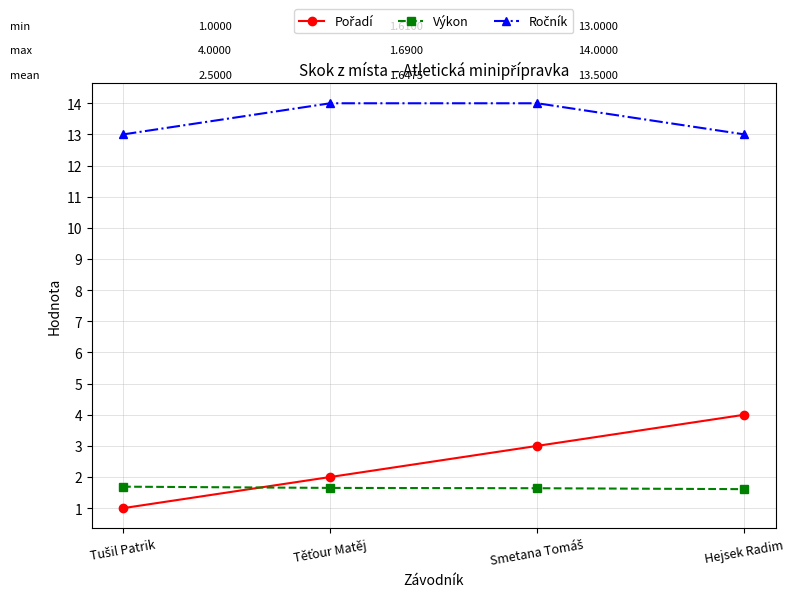

What is the label of the 4th point from the left?

Hejsek Radim